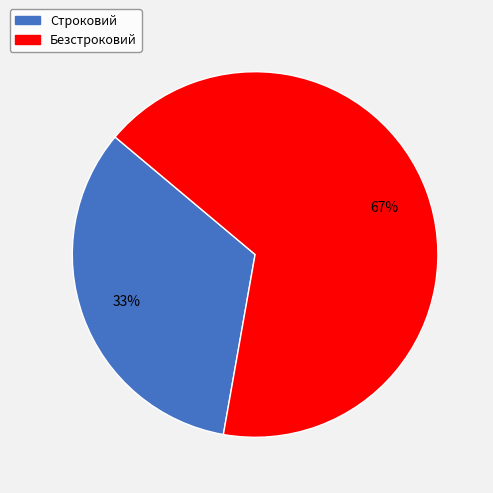

How many slices are in this pie chart?

2